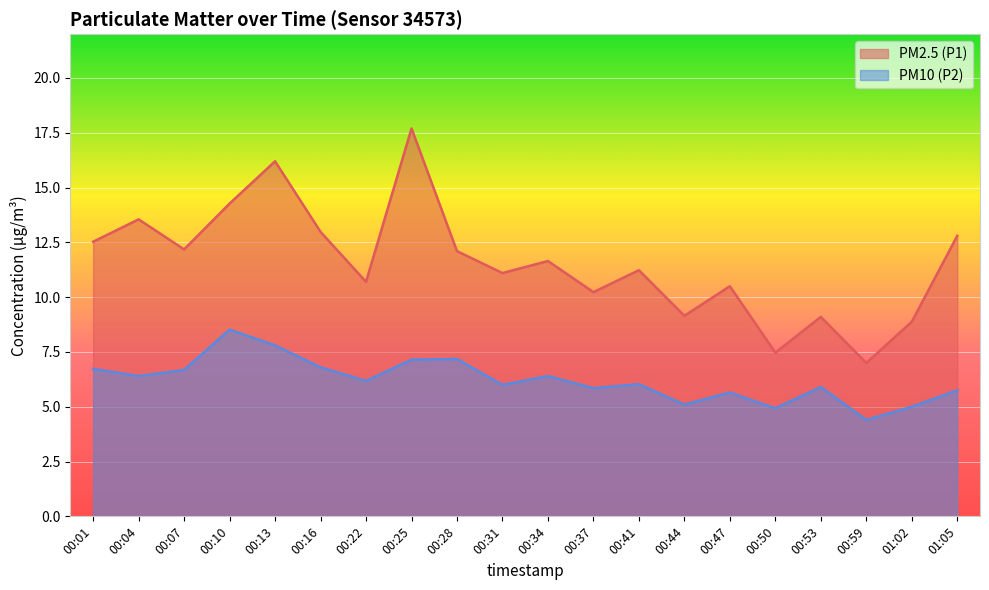

What value does the PM2.5 (P1) series have at 00:10?

14.3